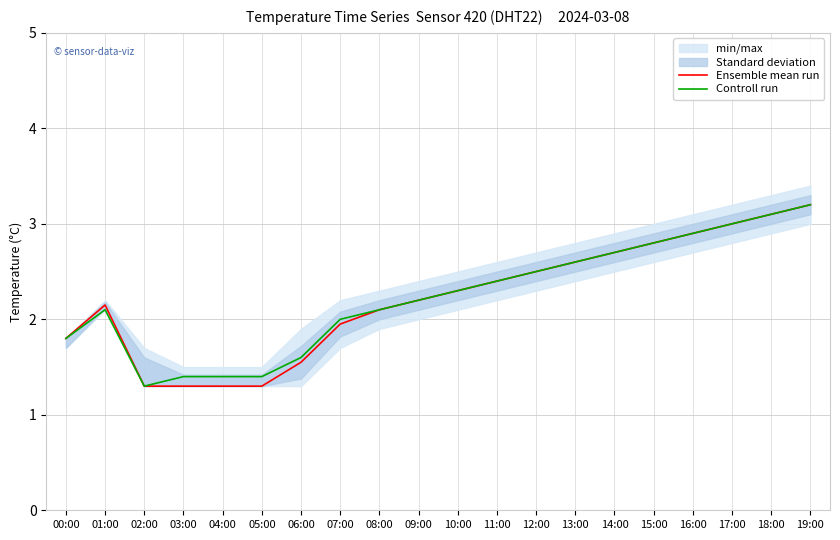

What value does the Controll run series have at 03:00?

1.4